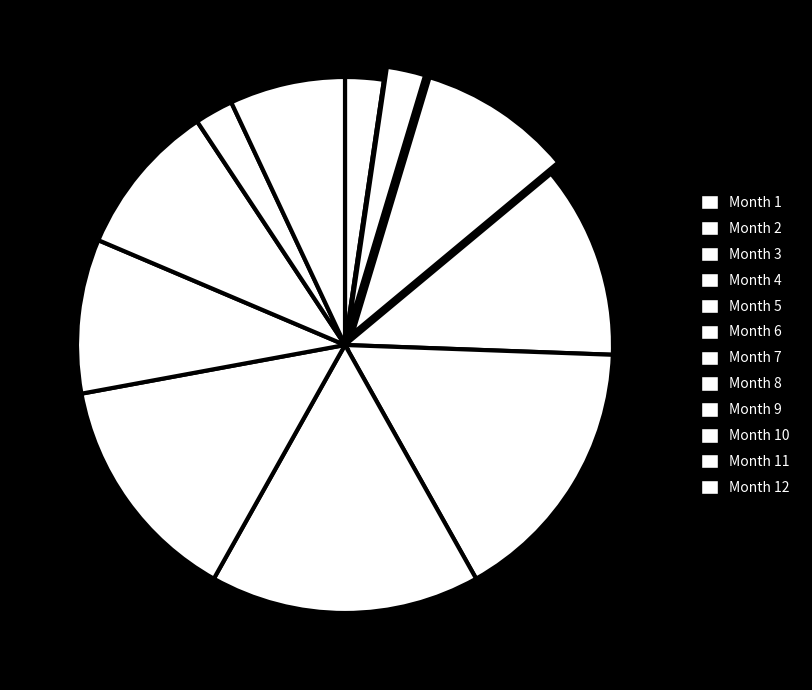

Rank the categories by value from lowest to highest.

2, 1, 3, 11, 12, 4, 9, 10, 5, 8, 6, 7